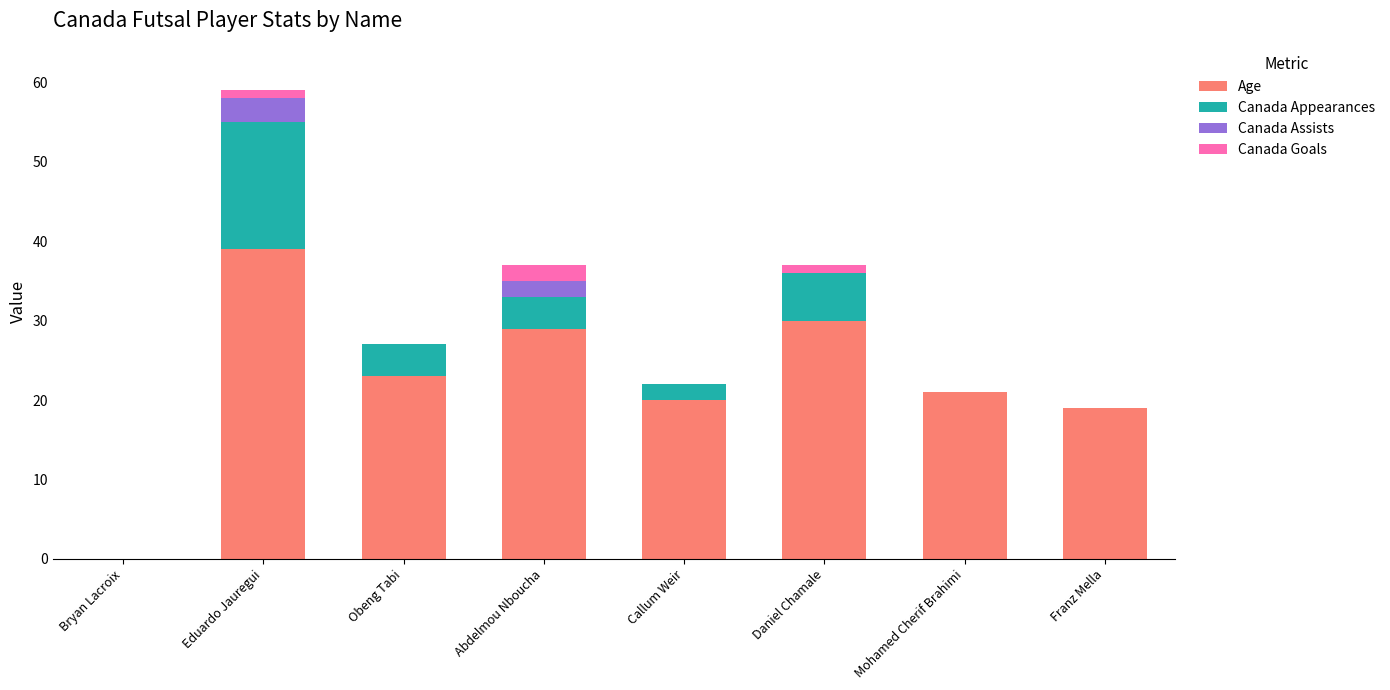

How many distinct data groups are displayed?

4